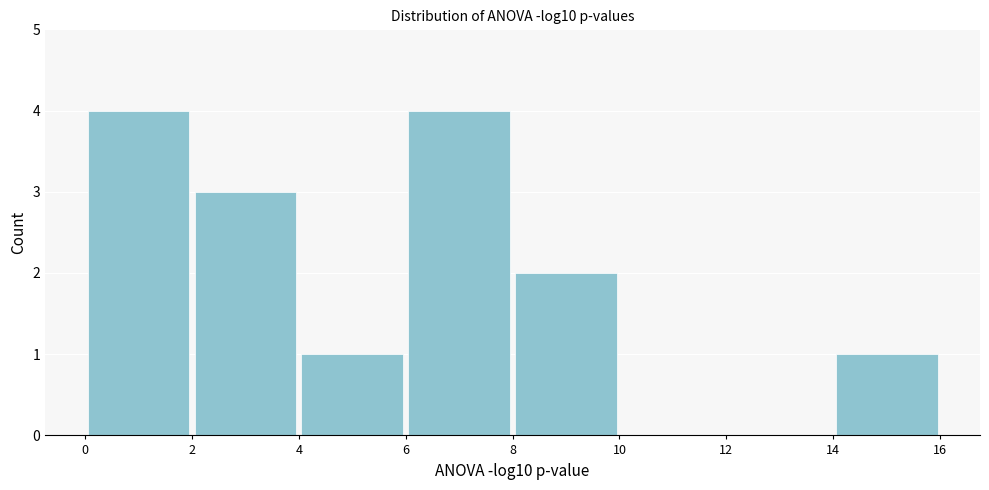

Reading left to right, transcribe this chart: for each bar, give the range it covers on the x-axis and its height. The values are not printed on the chart, so give them approximately, as read against the axis.

0 to 2: 4
2 to 4: 3
4 to 6: 1
6 to 8: 4
8 to 10: 2
10 to 12: 0
12 to 14: 0
14 to 16: 1